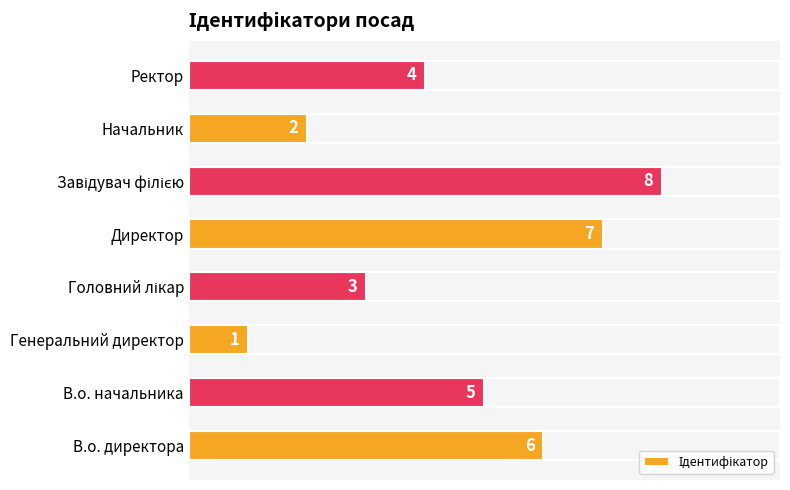

How many bars are there in total?

8